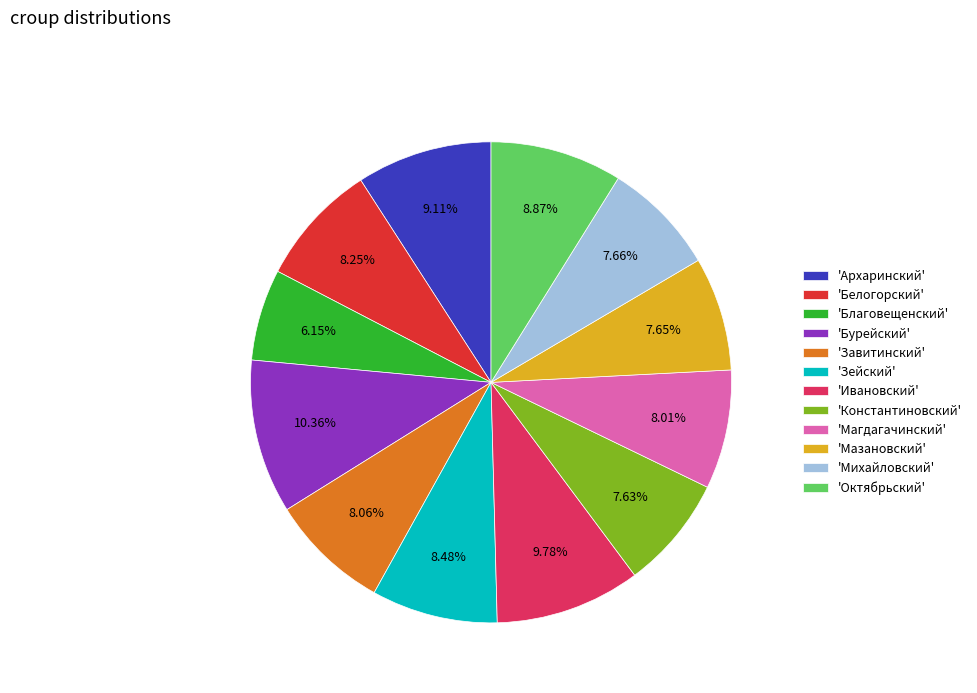

Does any single category account for the majority?

No